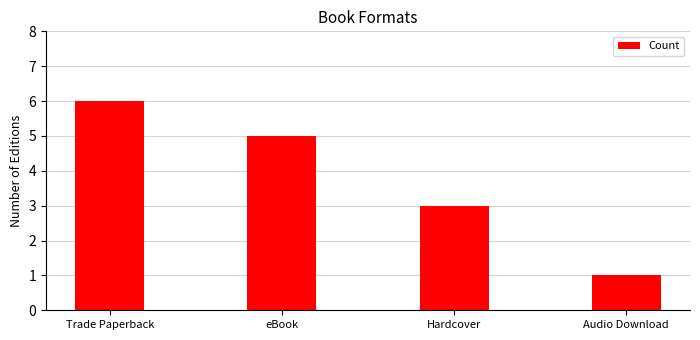

List the labels in order of value, smallest first.

Audio Download, Hardcover, eBook, Trade Paperback